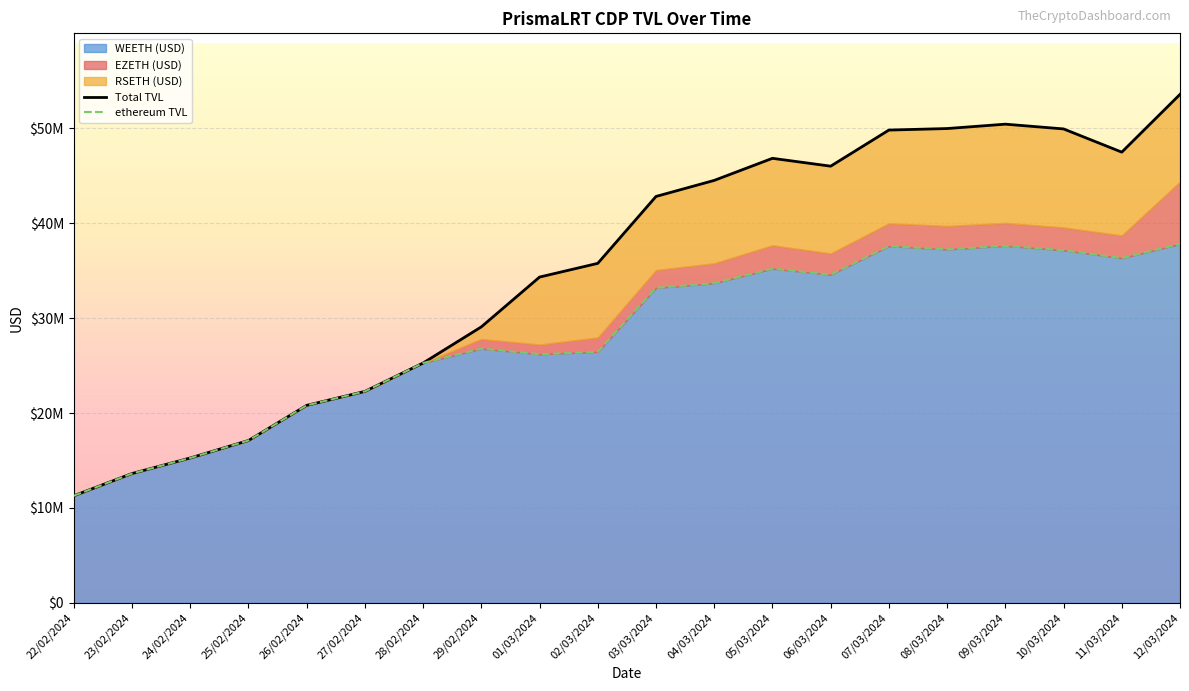

How many data points in Total TVL are less than 42808197?

10